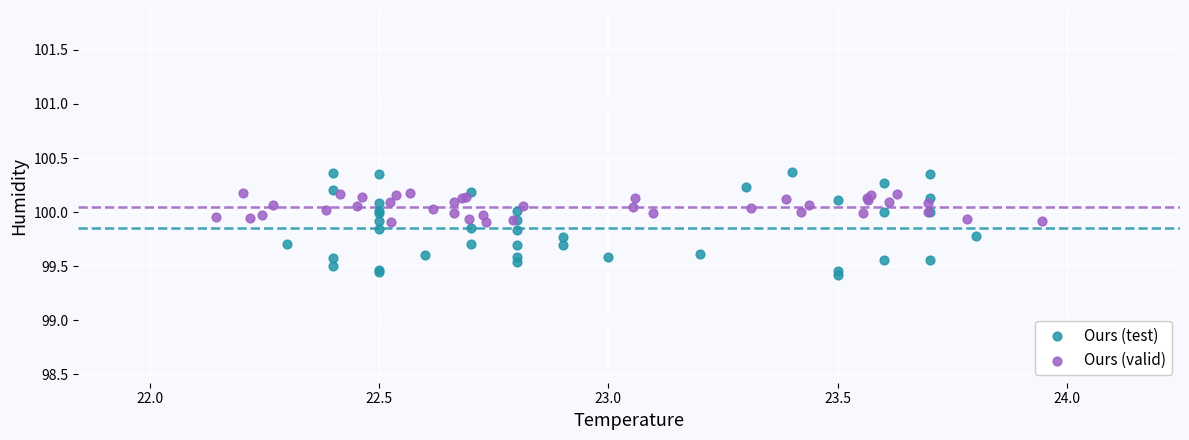

Which series contains the highest Y value?

Ours (test)